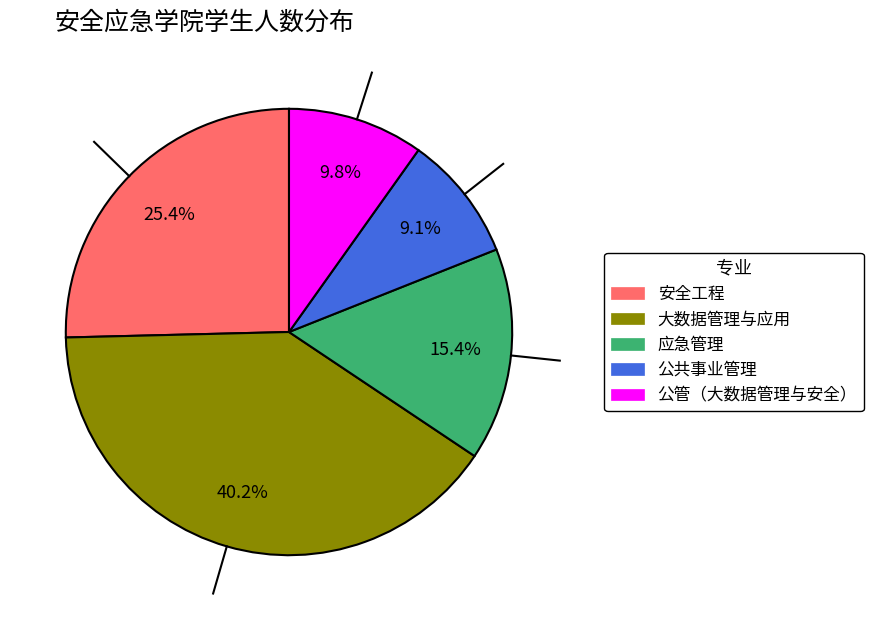

True or false: 大数据管理与应用 accounts for 35% of the total.

False